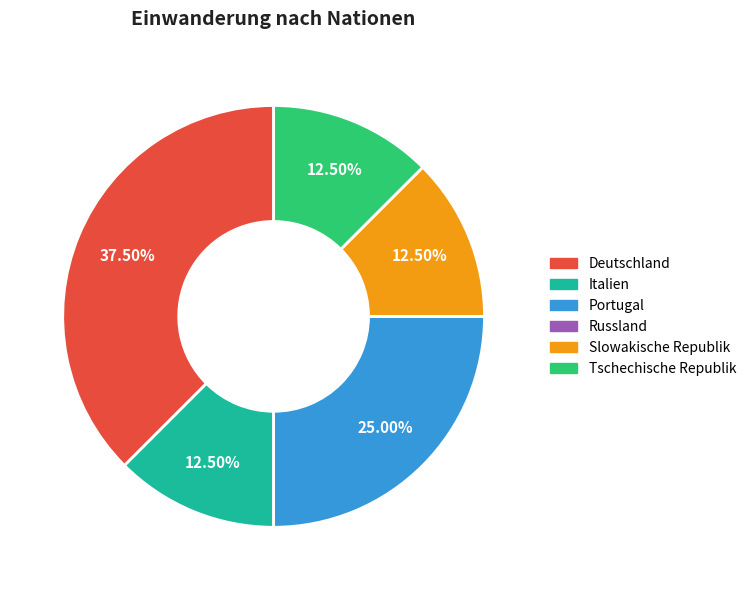

Approximately how many times larger is the value at Slowakische Republik compared to Italien?

1.0